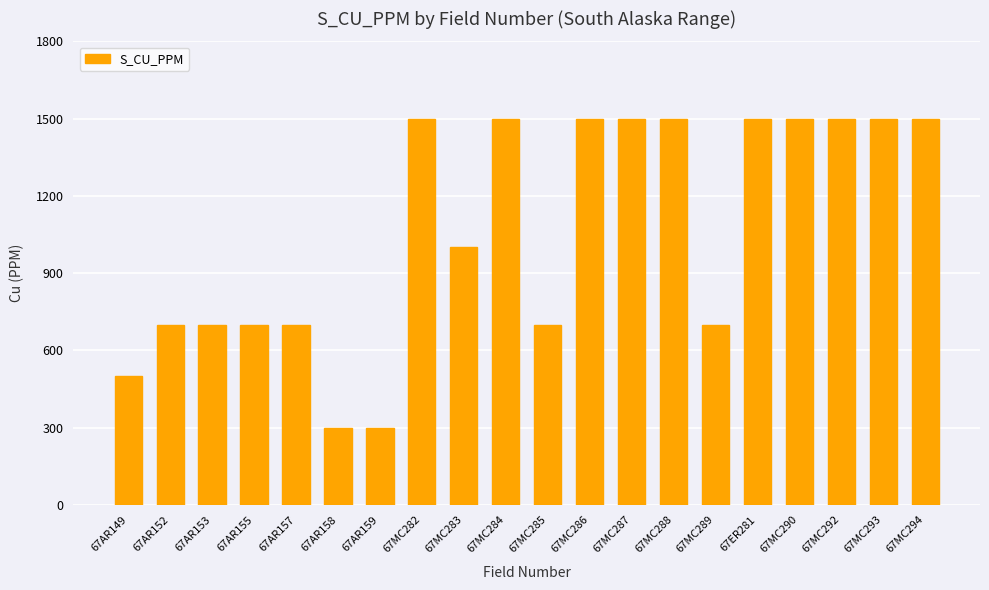

What is the label of the 10th bar from the left?

67MC284